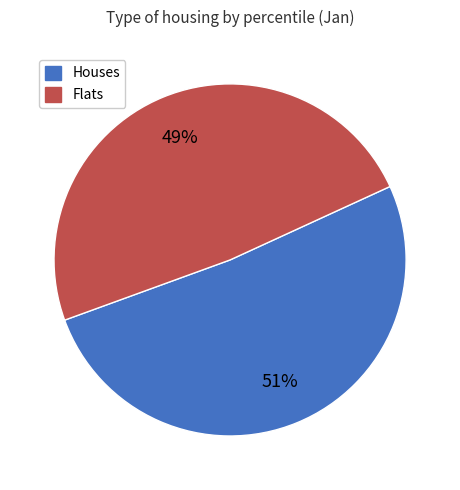

To the nearest percent, what is the average slice percentage?

50%